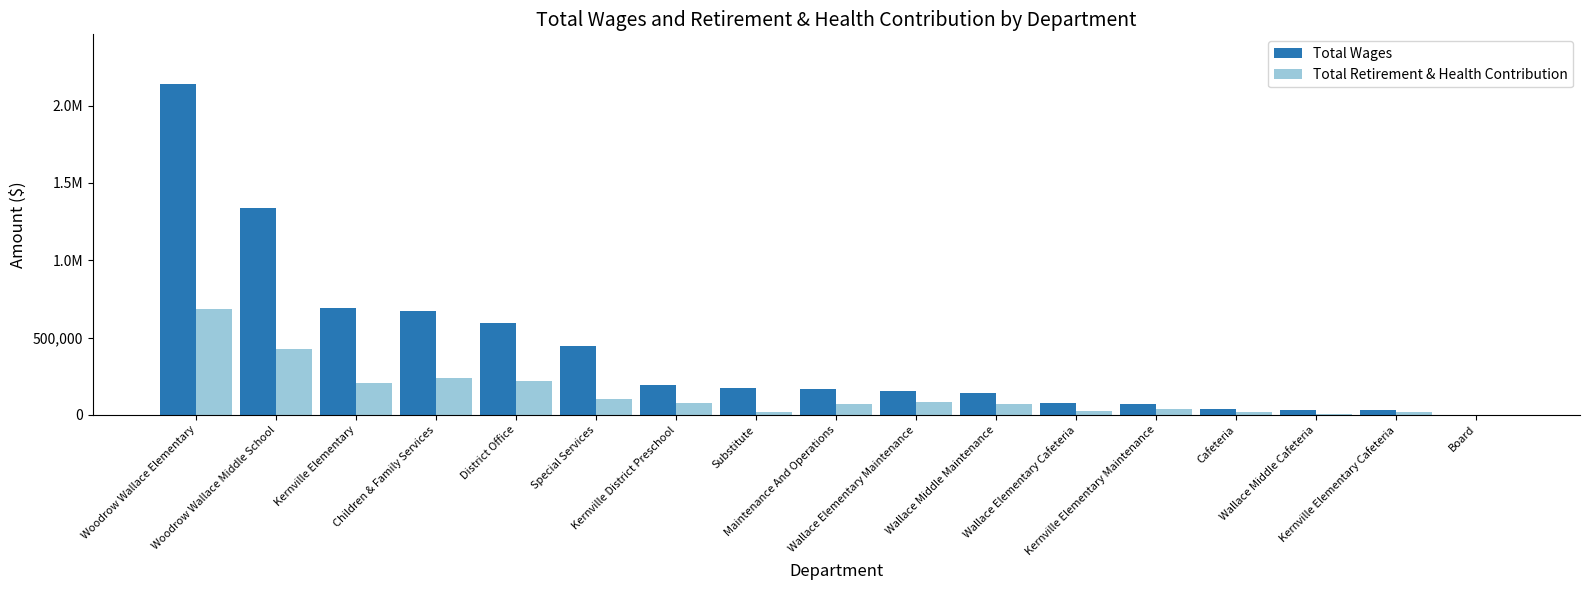

What is the total value across all series at Wallace Elementary Cafeteria?

98446